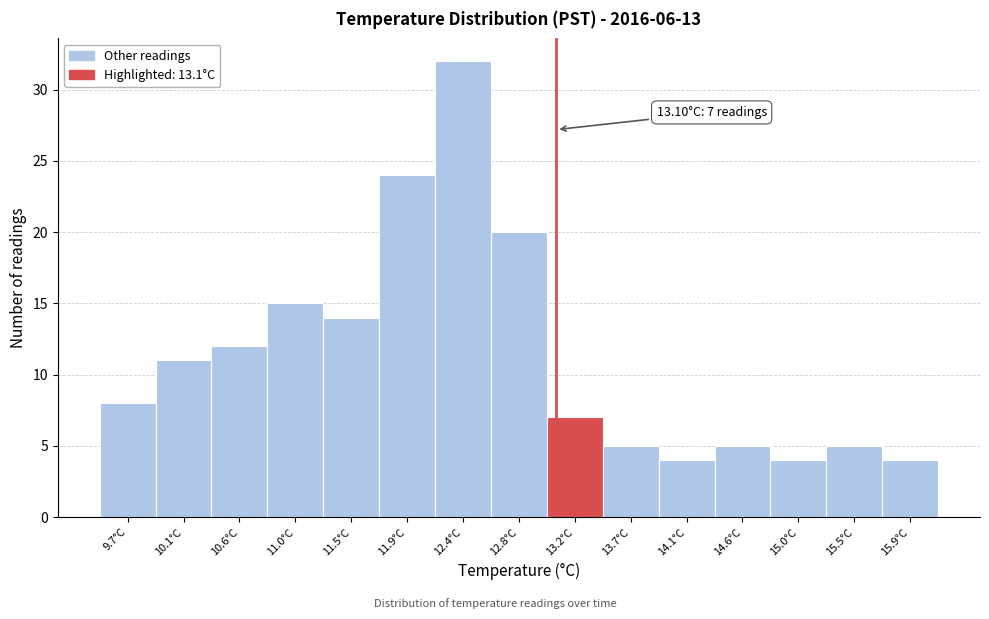

Over which range of the x-axis is the bar tallest?

12.15 to 12.60